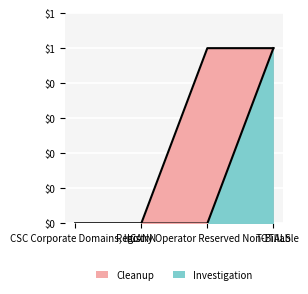

What is the change in value from CSC Corporate Domains, Inc. to TOTALS?

+1